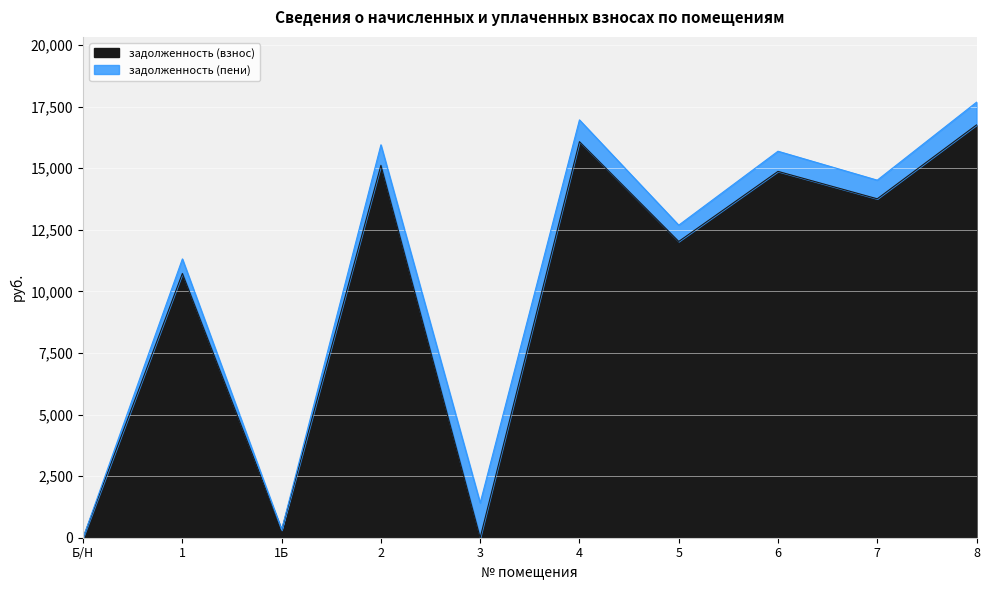

What is the total value across all series at 7?

14518.2